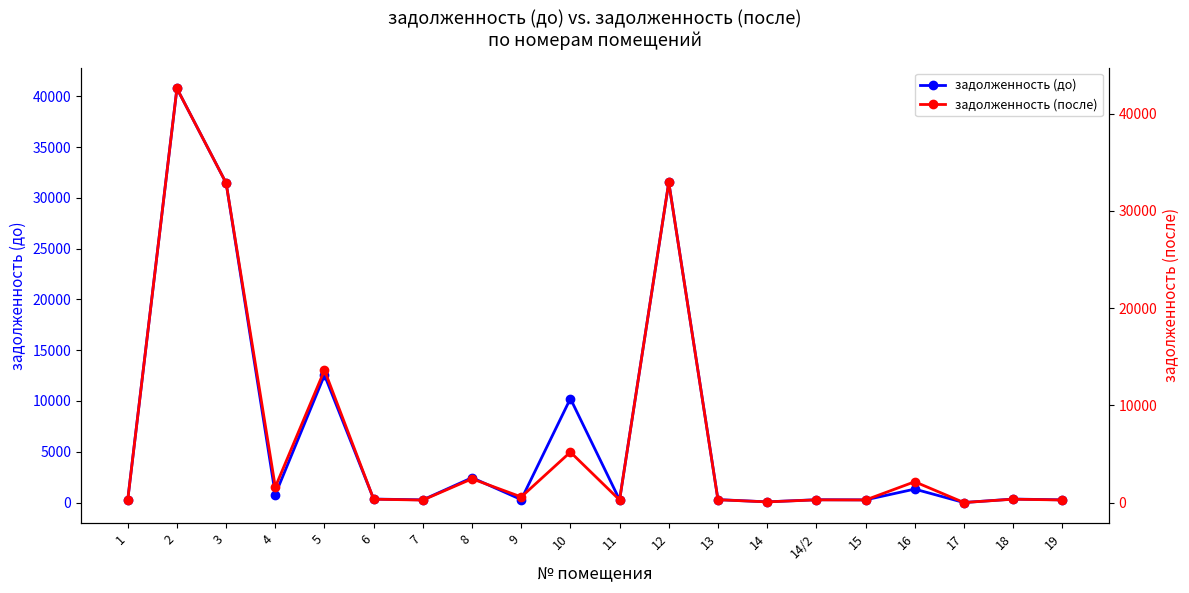

How many data points in задолженность (после) are above 342?

10